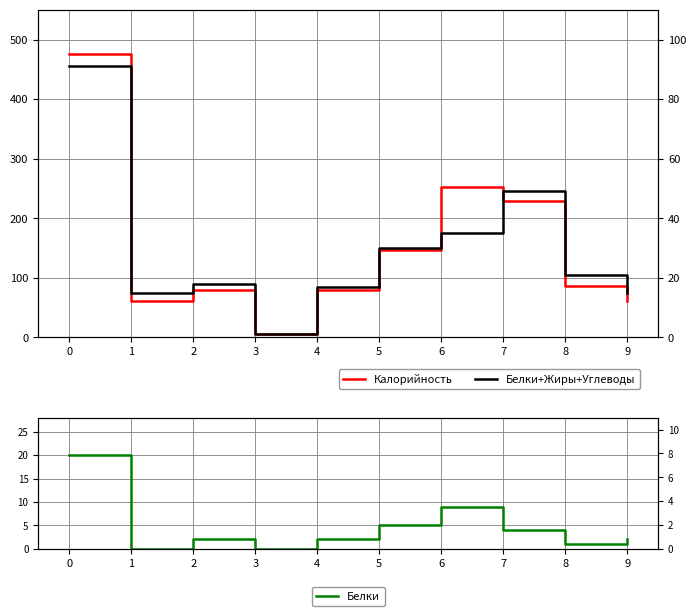

Rank the series at 3 from lowest to highest value.

Белки, Белки+Жиры+Углеводы, Калорийность